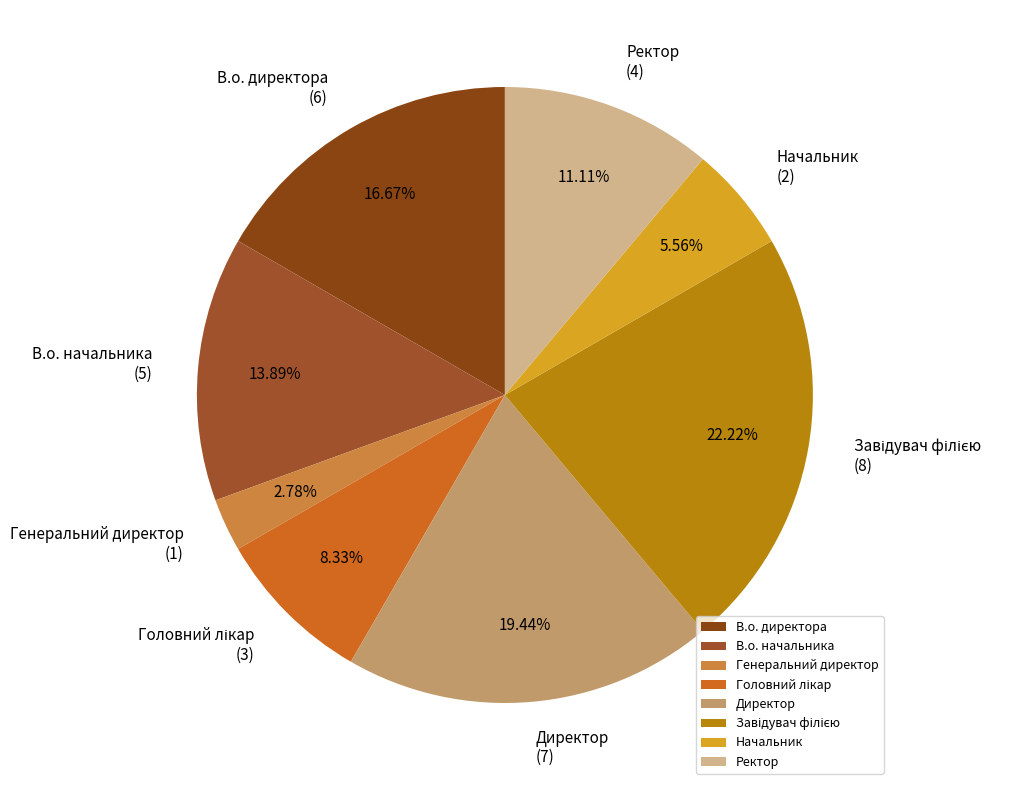

To the nearest percent, what portion does В.о. начальника represent?

14%